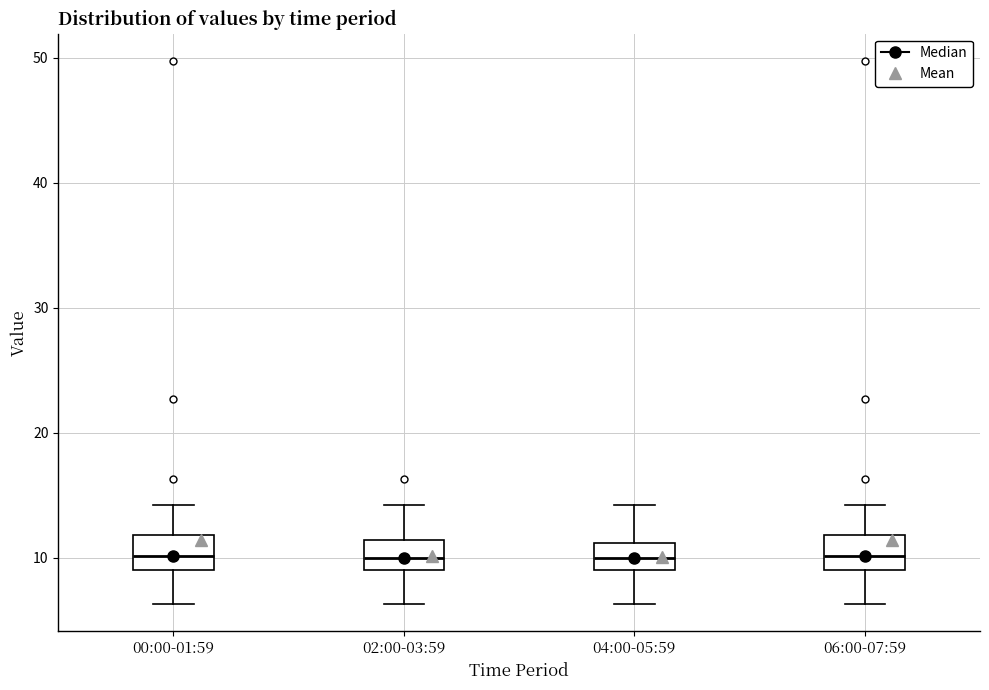

Reading left to right, read every box against the y-axis: the position of its median line, the range the box covers, and the ends of its whiskers. The values are not printed on the chart, so give them approximately, as read against the axis.

00:00-01:59: median 10, box 9 to 12, whiskers 6 to 14
02:00-03:59: median 10, box 9 to 11, whiskers 6 to 14
04:00-05:59: median 10, box 9 to 11, whiskers 6 to 14
06:00-07:59: median 10, box 9 to 12, whiskers 6 to 14